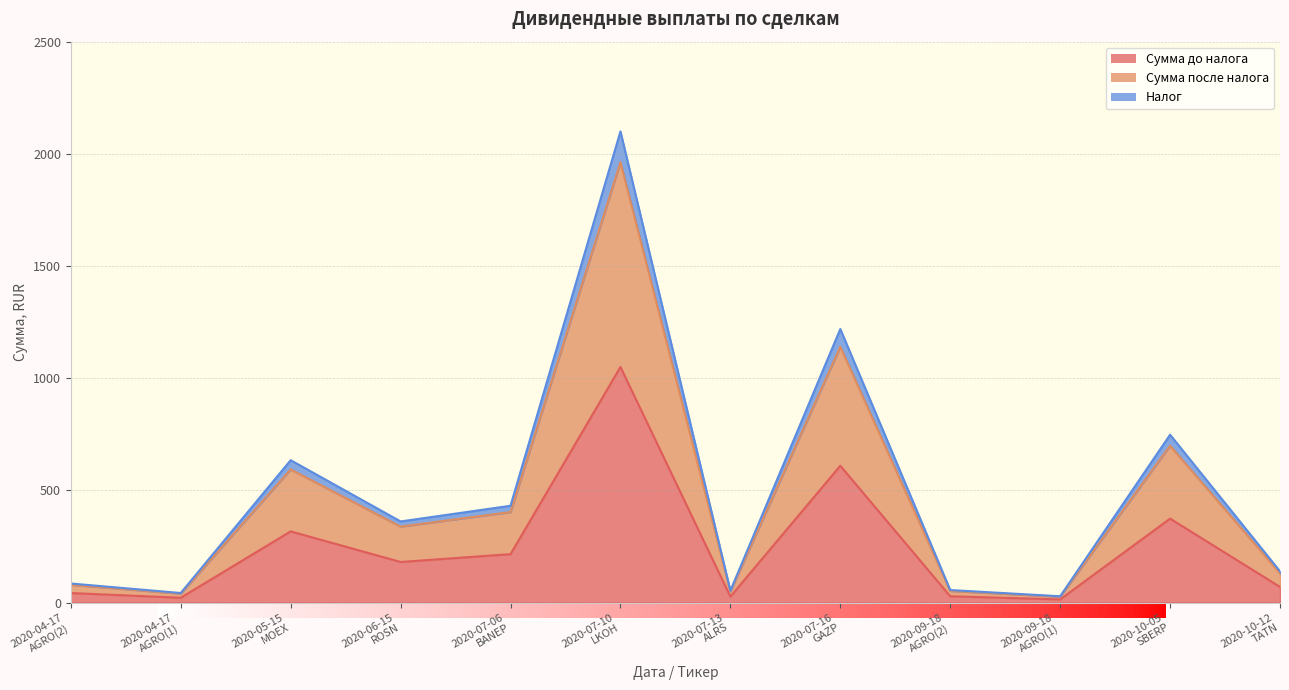

How many lines are shown in the chart?

3